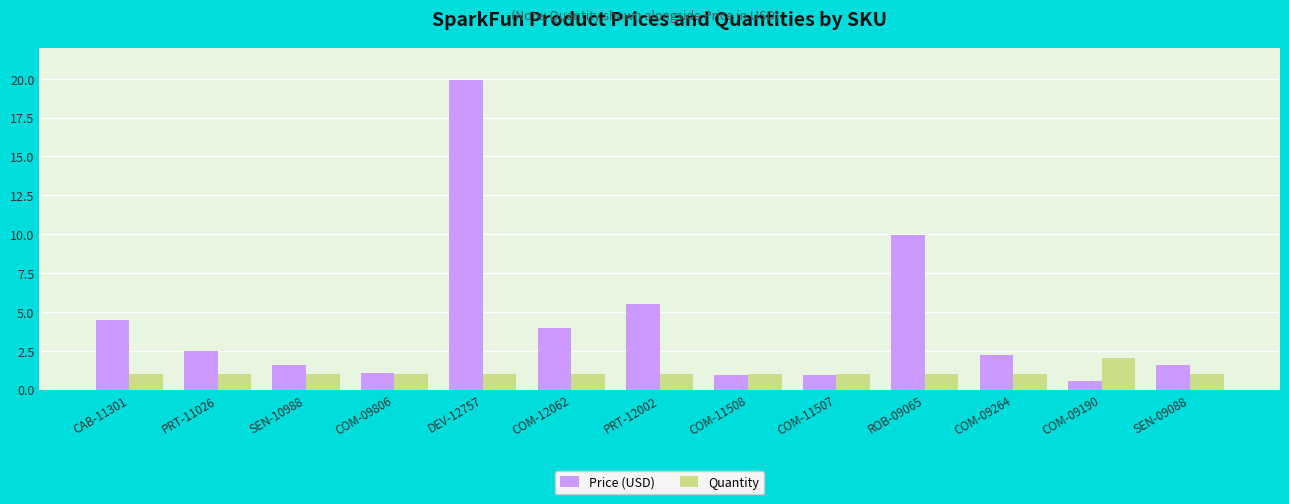

Rank the series by their average value, from lowest to highest.

Quantity, Price (USD)